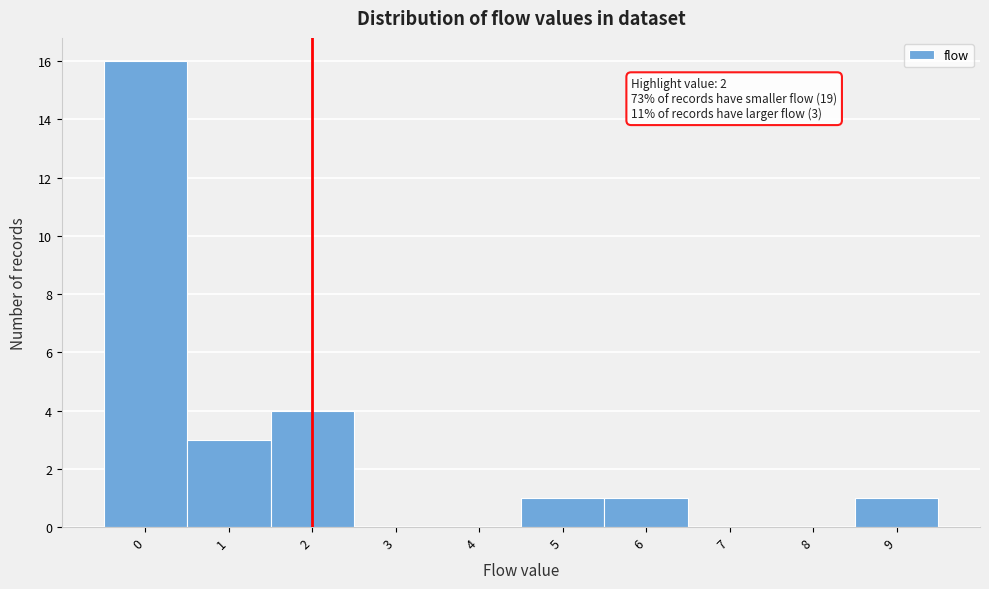

Which range on the x-axis has the tallest bar?

-0.5 to 0.5